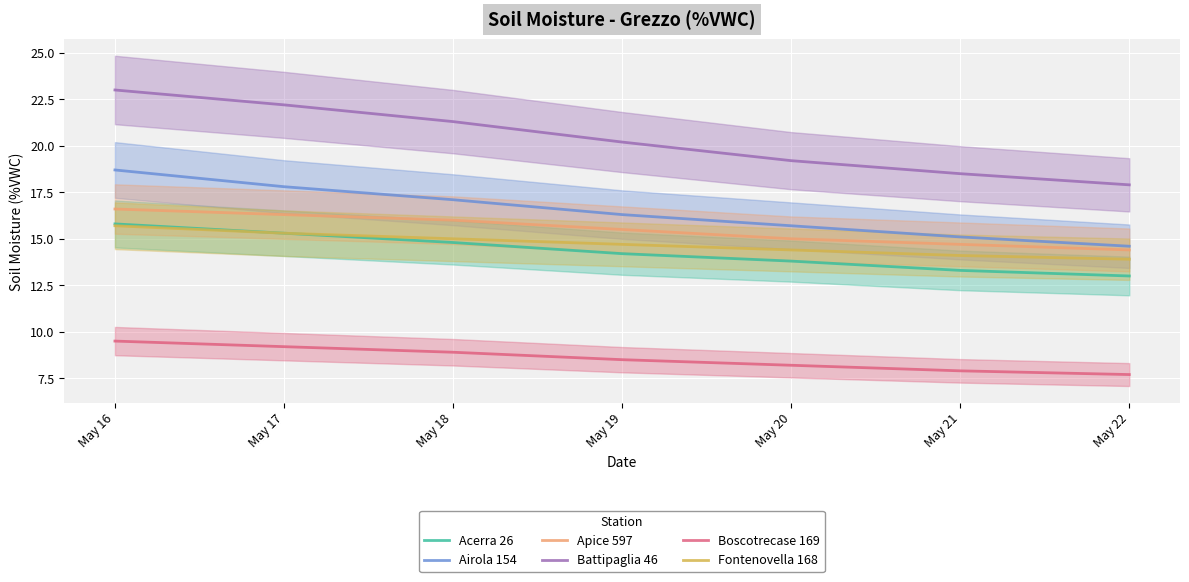

Reading left to right, extract all data points from this chart.

Acerra 26: 15.8	15.3	14.8	14.2	13.8	13.3	13.0
Airola 154: 18.7	17.8	17.1	16.3	15.7	15.1	14.6
Apice 597: 16.6	16.3	16.0	15.5	15.0	14.7	14.4
Battipaglia 46: 23.0	22.2	21.3	20.2	19.2	18.5	17.9
Boscotrecase 169: 9.5	9.2	8.9	8.5	8.2	7.9	7.7
Fontenovella 168: 15.7	15.3	15.0	14.7	14.4	14.1	13.9